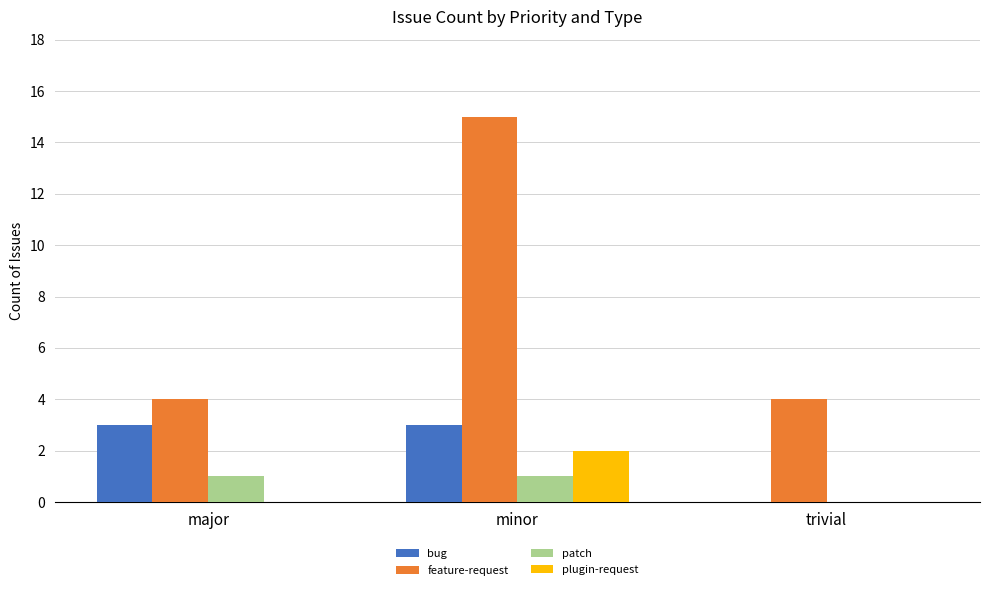

Count the number of categories in the chart.

3